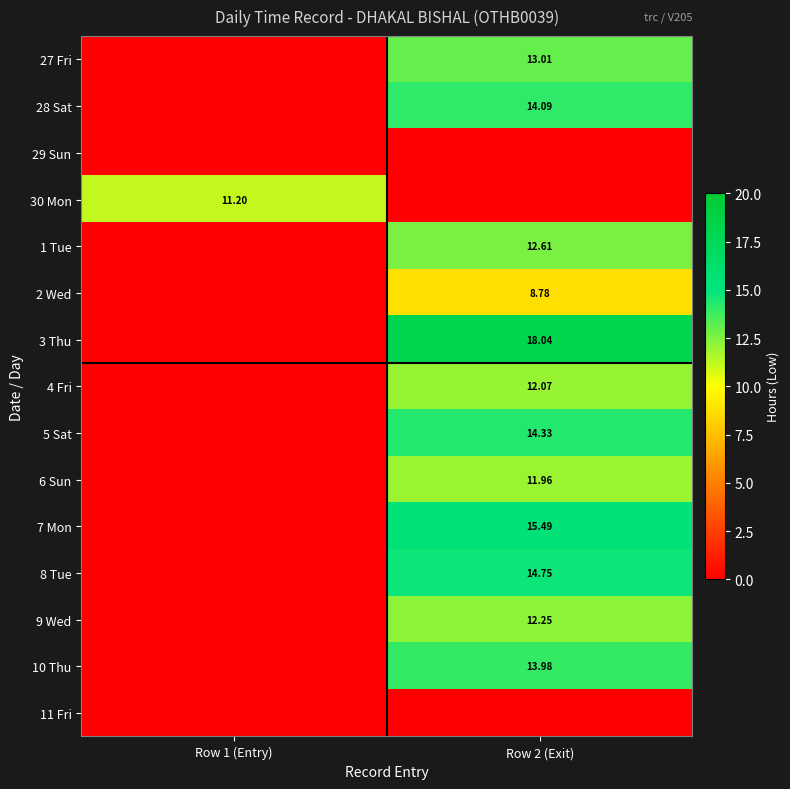

Is the value of 10 Thu at Row 2 (Exit) greater than the value of 28 Sat at Row 2 (Exit)?

No